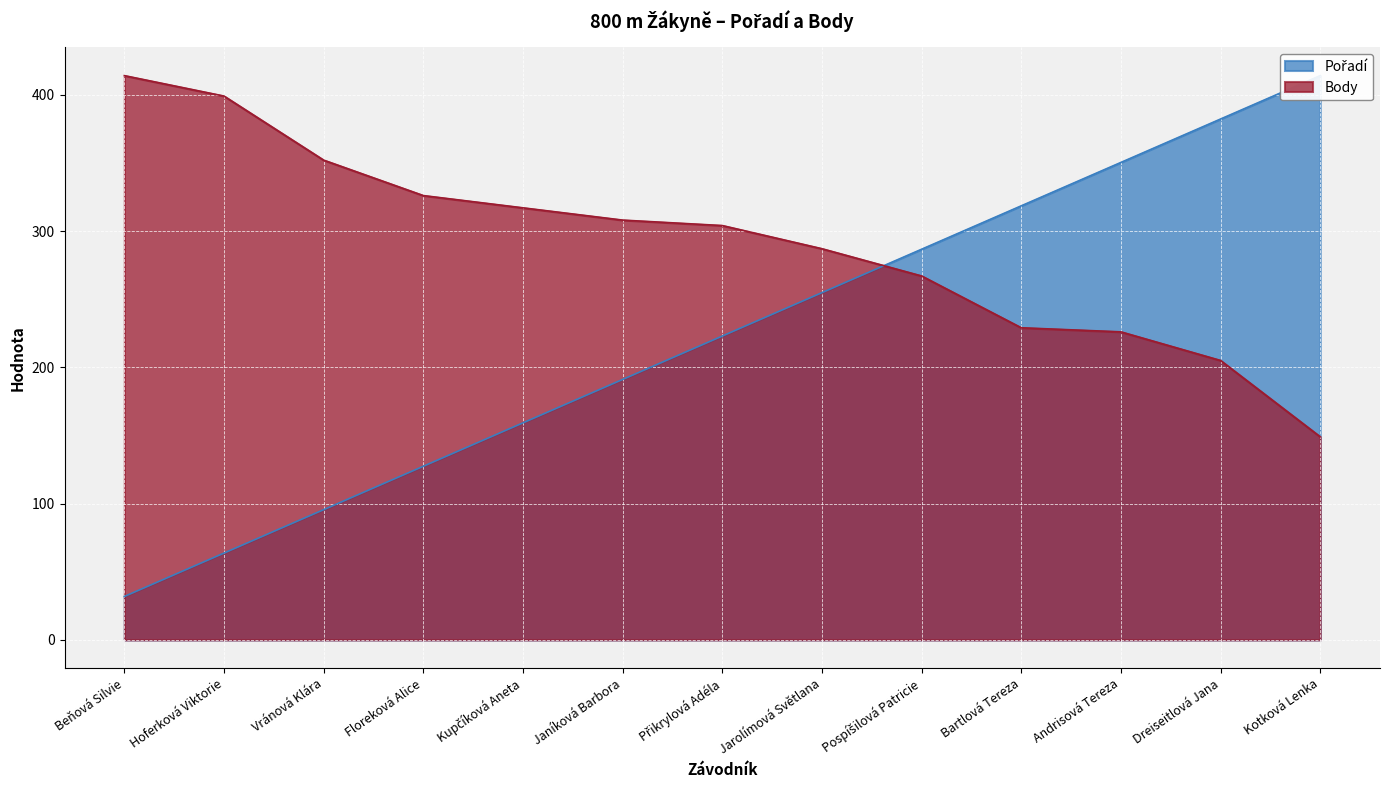

Rank the series at Pospíšilová Patricie from lowest to highest value.

Body, Pořadí